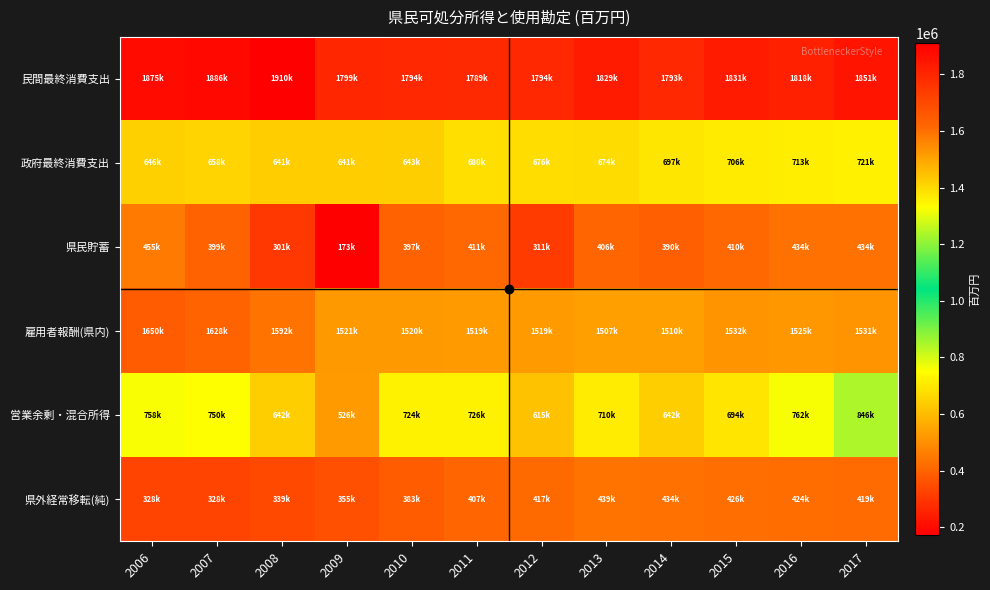

Which series has the largest total across all categories?

民間最終消費支出